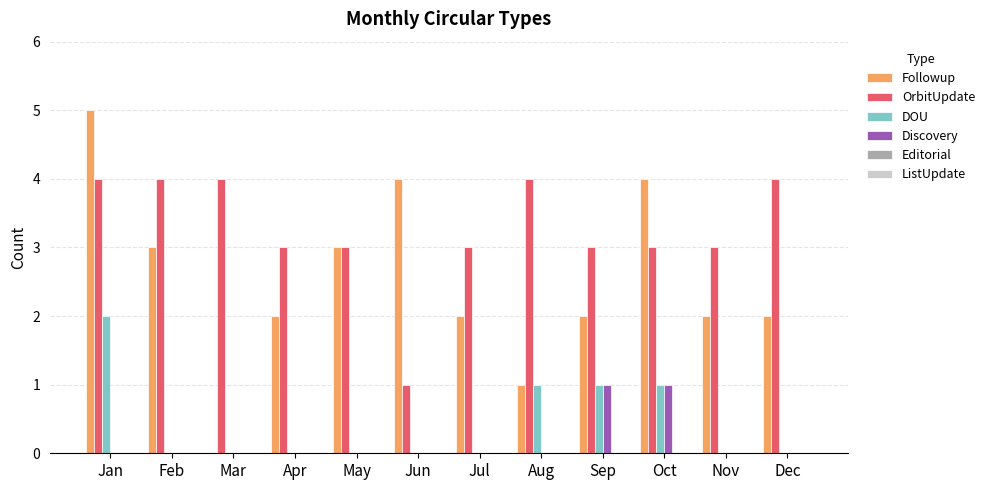

Count the number of data series in this chart.

4